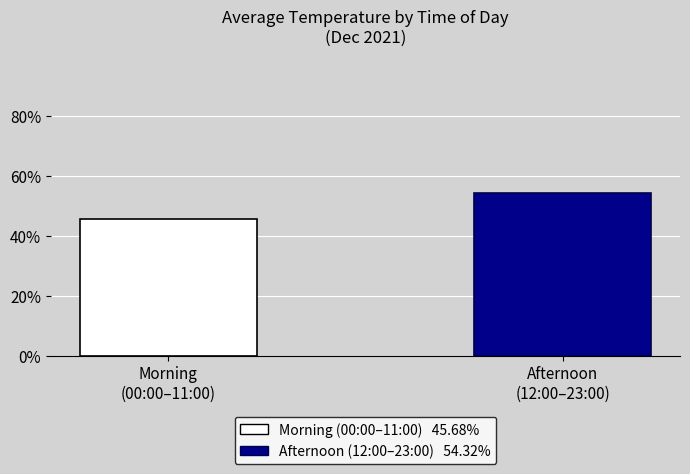

Does the chart contain stacked bars?

No